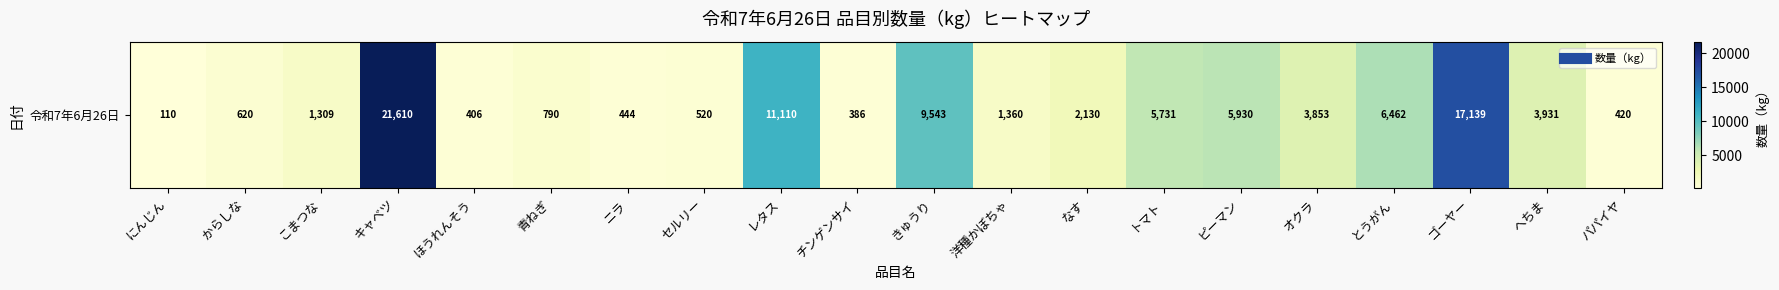

Rank the categories by value from highest to lowest.

キャベツ, ゴーヤー, レタス, きゅうり, とうがん, ピーマン, トマト, へちま, オクラ, なす, 洋種かぼちゃ, こまつな, 青ねぎ, からしな, セルリー, ニラ, パパイヤ, ほうれんそう, チンゲンサイ, にんじん